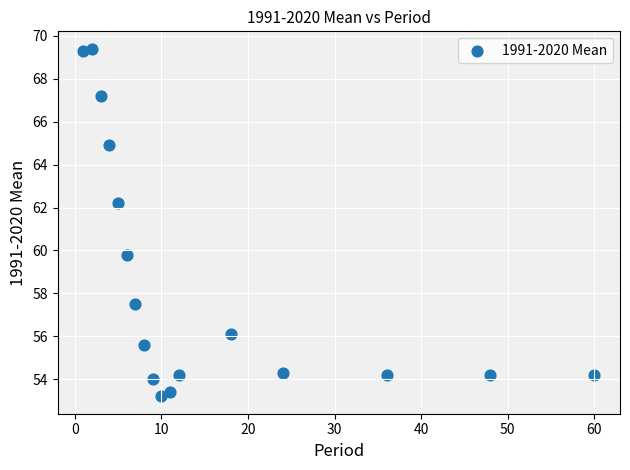

What is the range of X values (max minus min)?

59.0